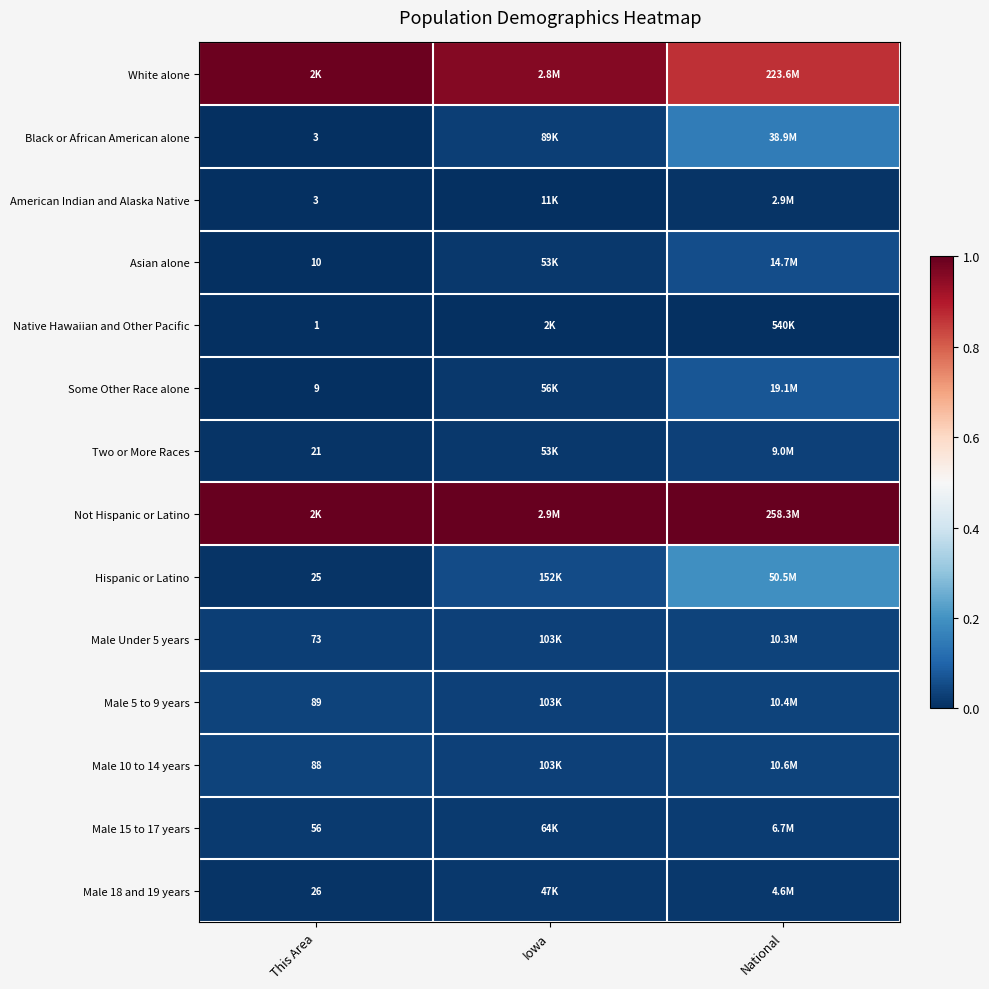

Count the number of categories in the chart.

3